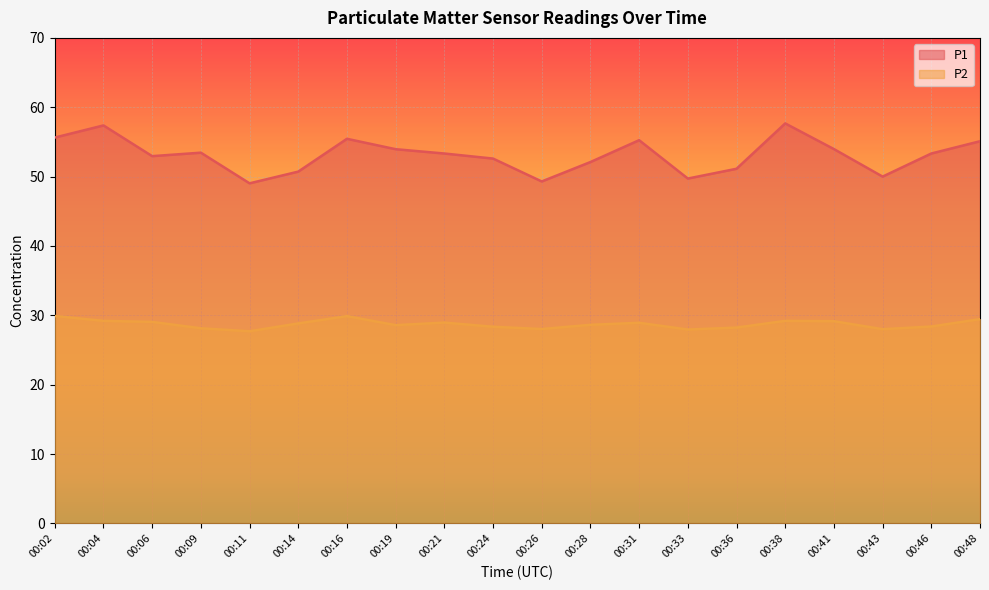

Rank the series by their average value, from highest to lowest.

P1, P2